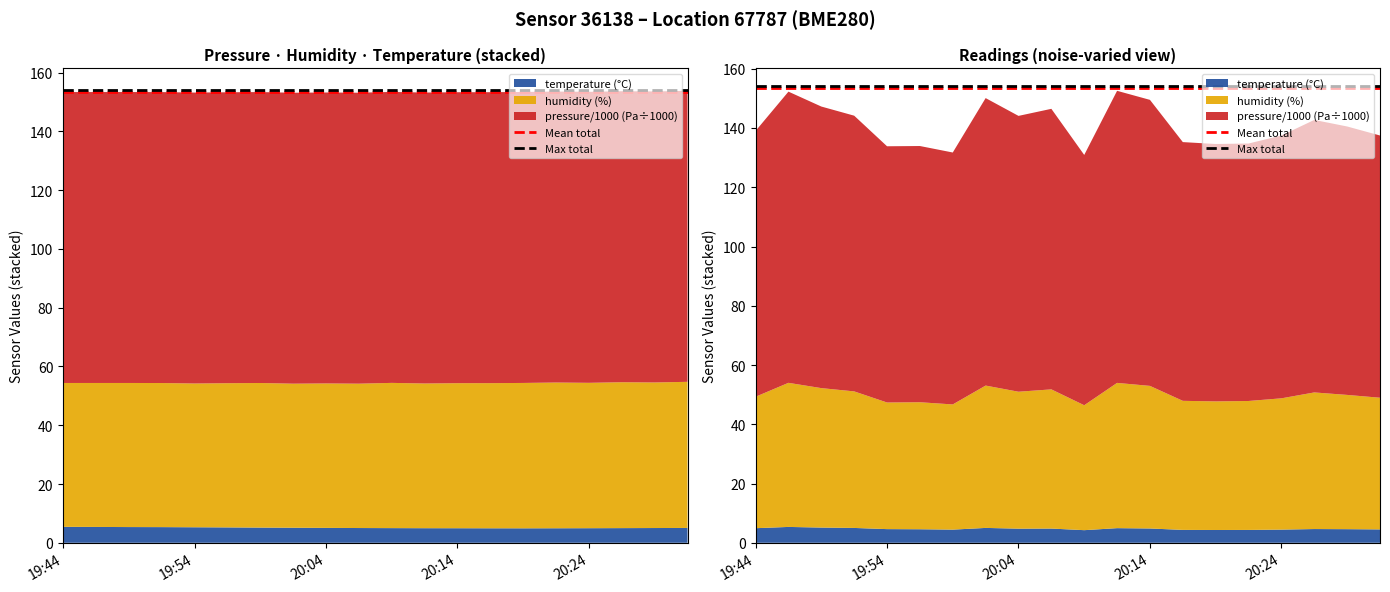

Reading right to left, what are all the values shown in this chart?

Mean total: 153.4	153.4
Max total: 154.2	154.2